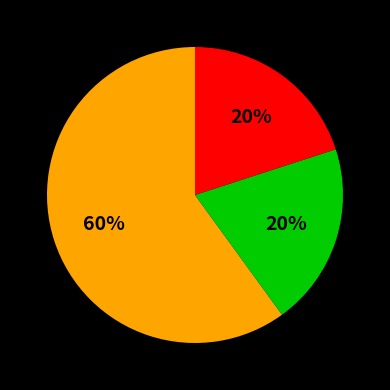

Is there a majority slice in this chart?

Yes